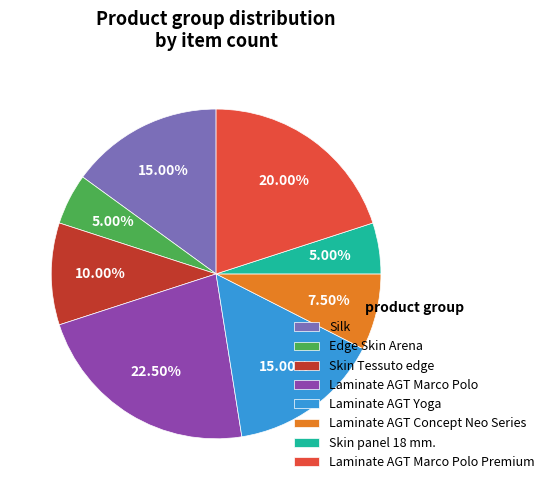

Is Laminate AGT Marco Polo the majority of the pie?

No